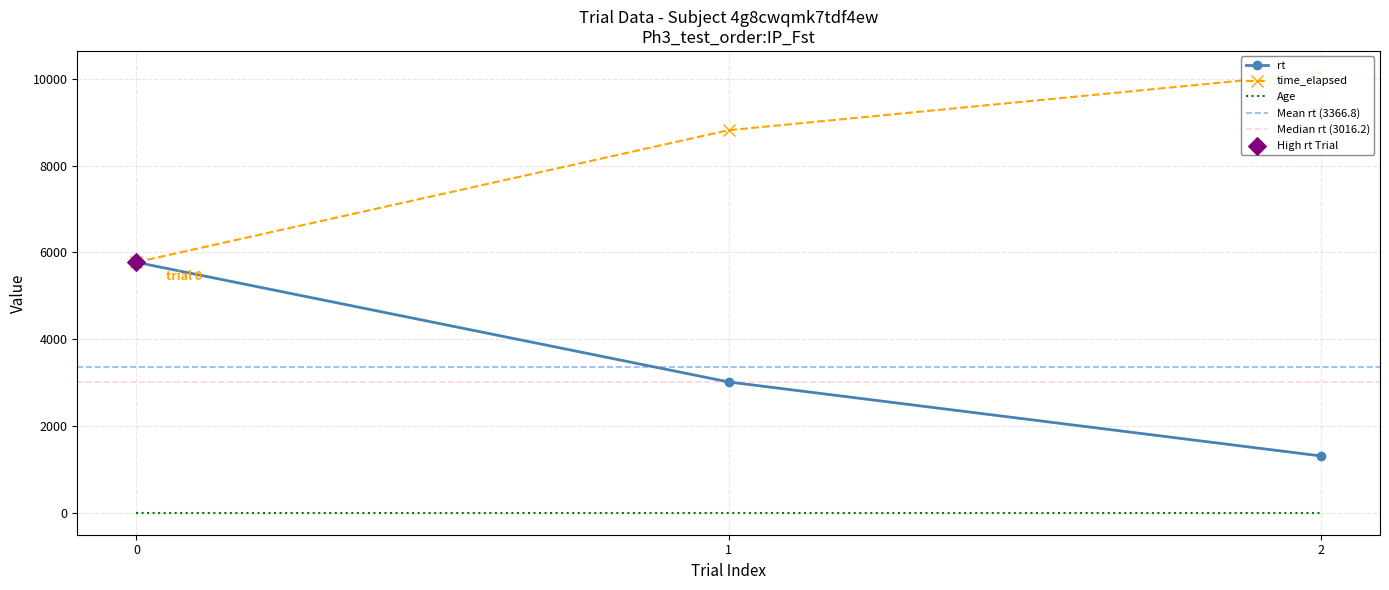

Which series contains the highest Y value?

time_elapsed